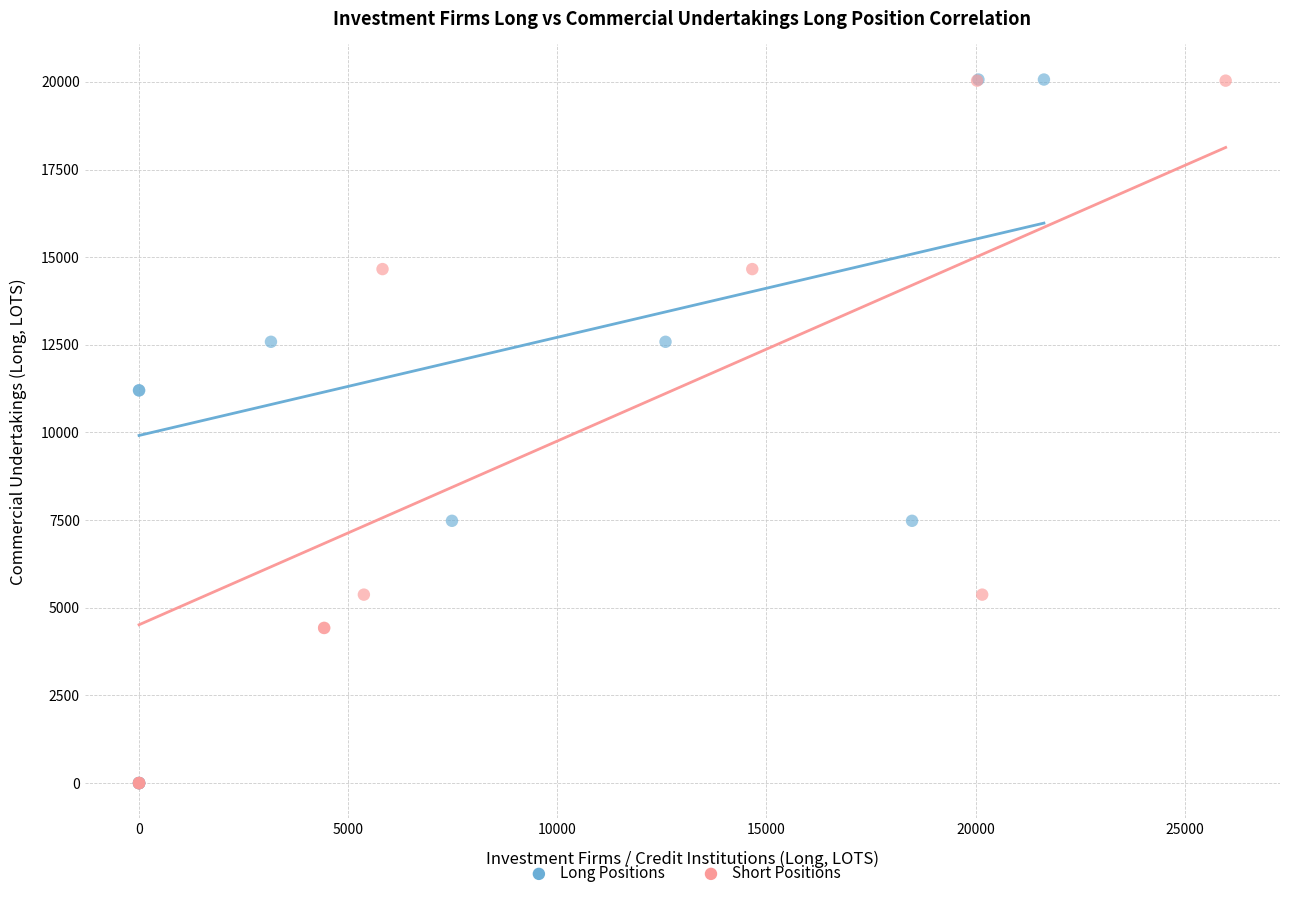

Which series has the largest Y range (max minus min)?

Long Positions